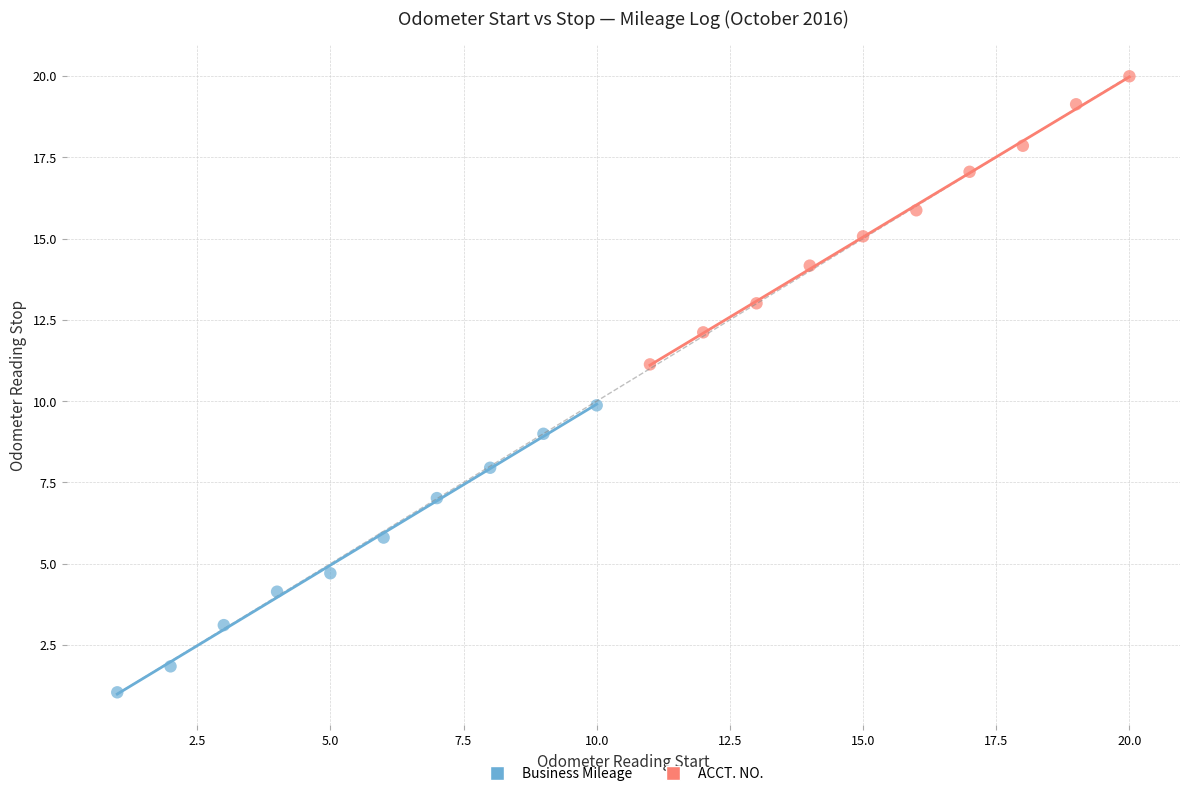

What are all the series names shown in the legend?

Business Mileage, ACCT. NO.